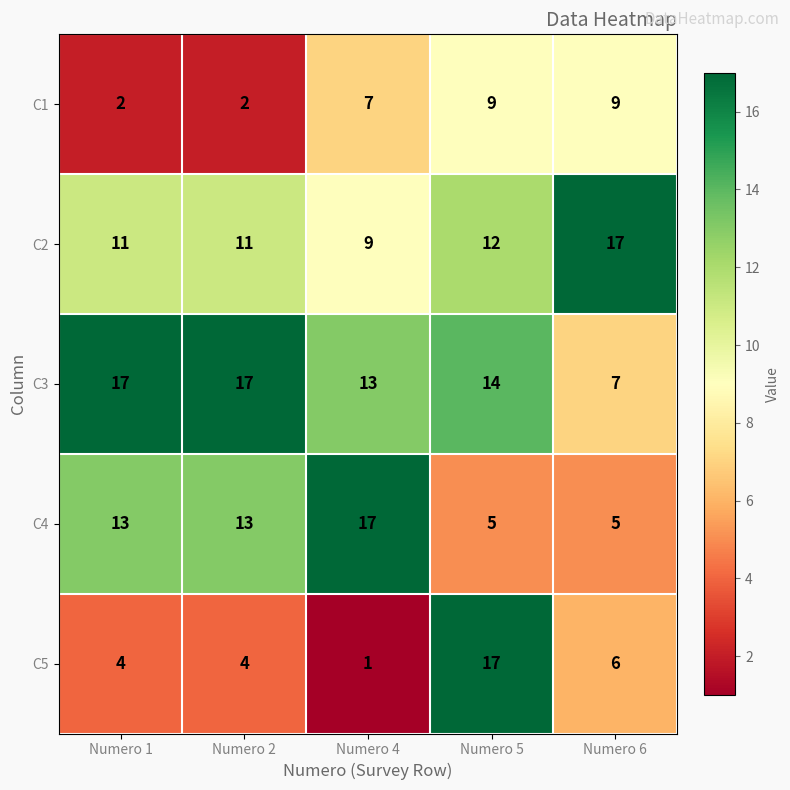

What is the total value across all series at Numero 6?

44